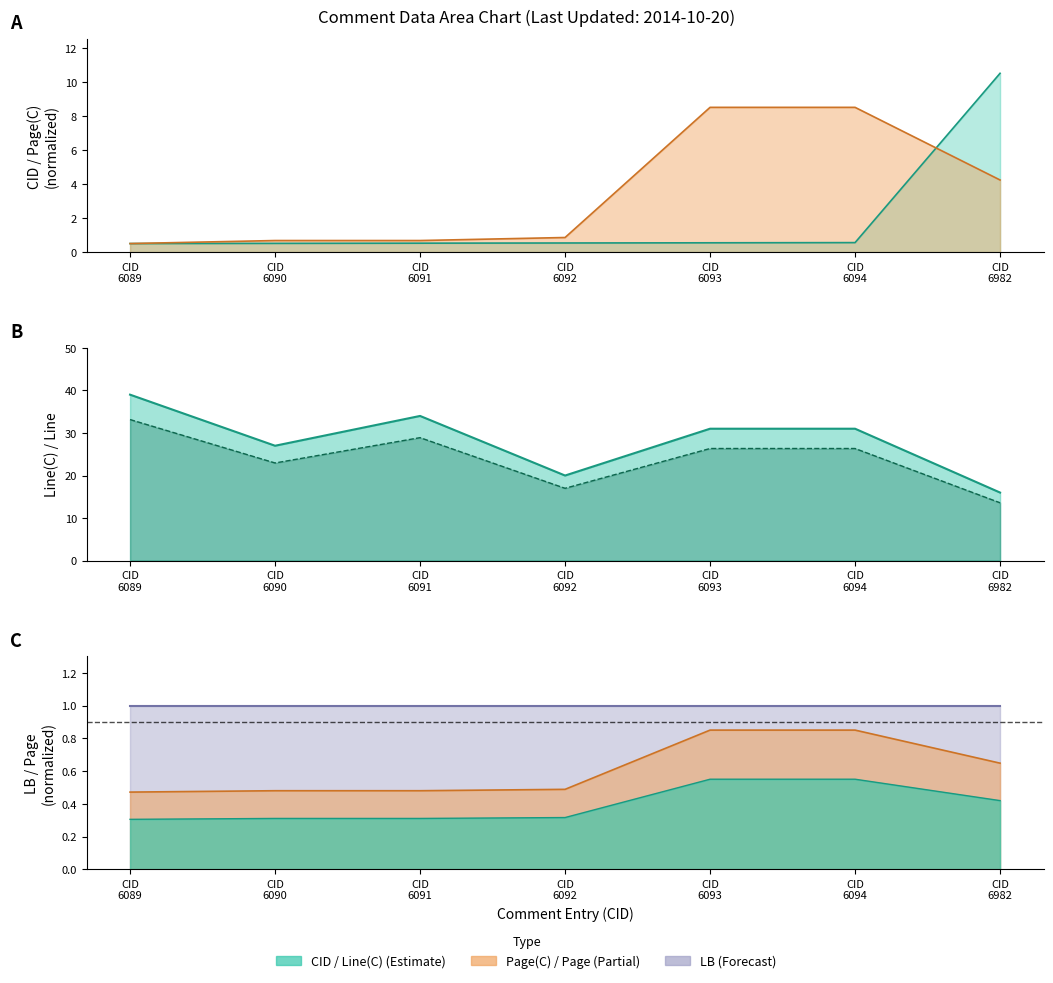

True or false: Line and CID cross at least once.

False